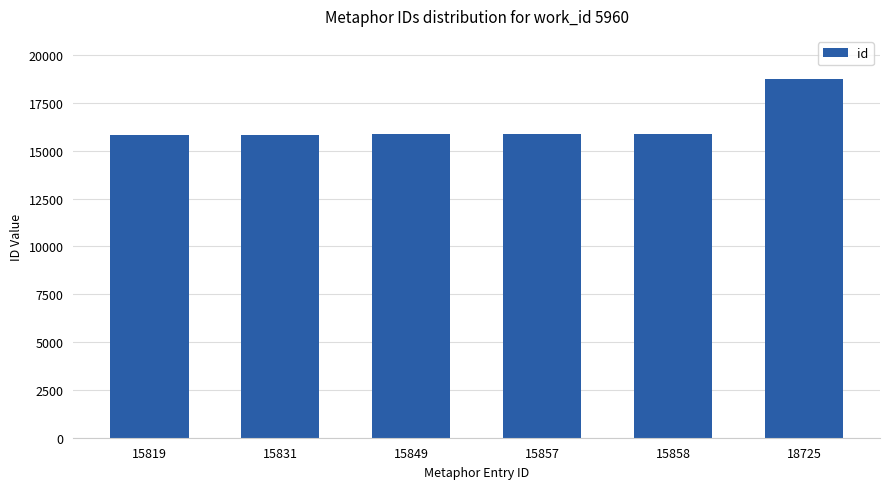

At which category does the chart reach its peak across all series?

18725